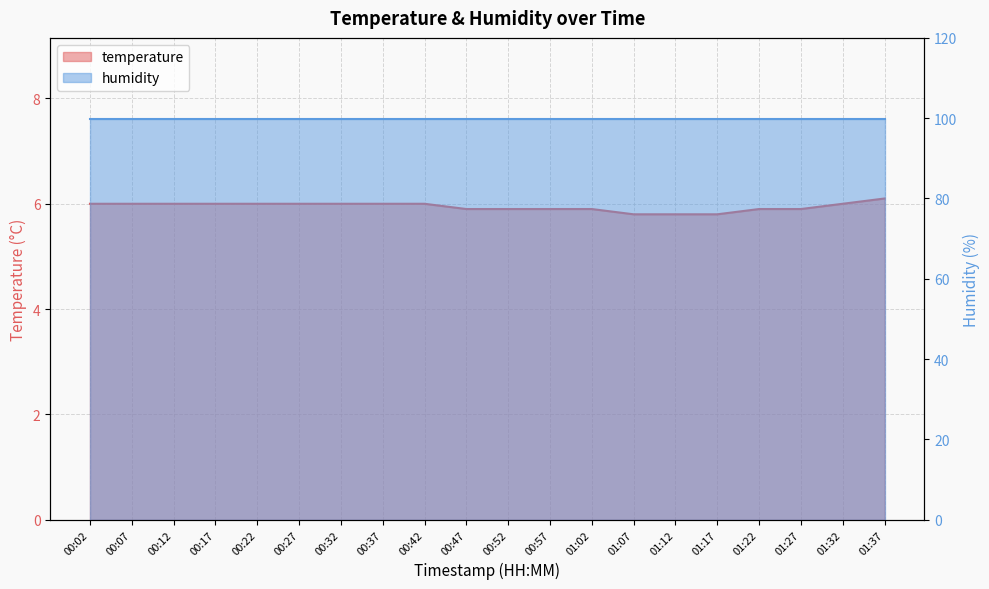

Reading left to right, list all the values displayed in this chart.

6.0	6.0	6.0	6.0	6.0	6.0	6.0	6.0	6.0	5.9	5.9	5.9	5.9	5.8	5.8	5.8	5.9	5.9	6.0	6.1